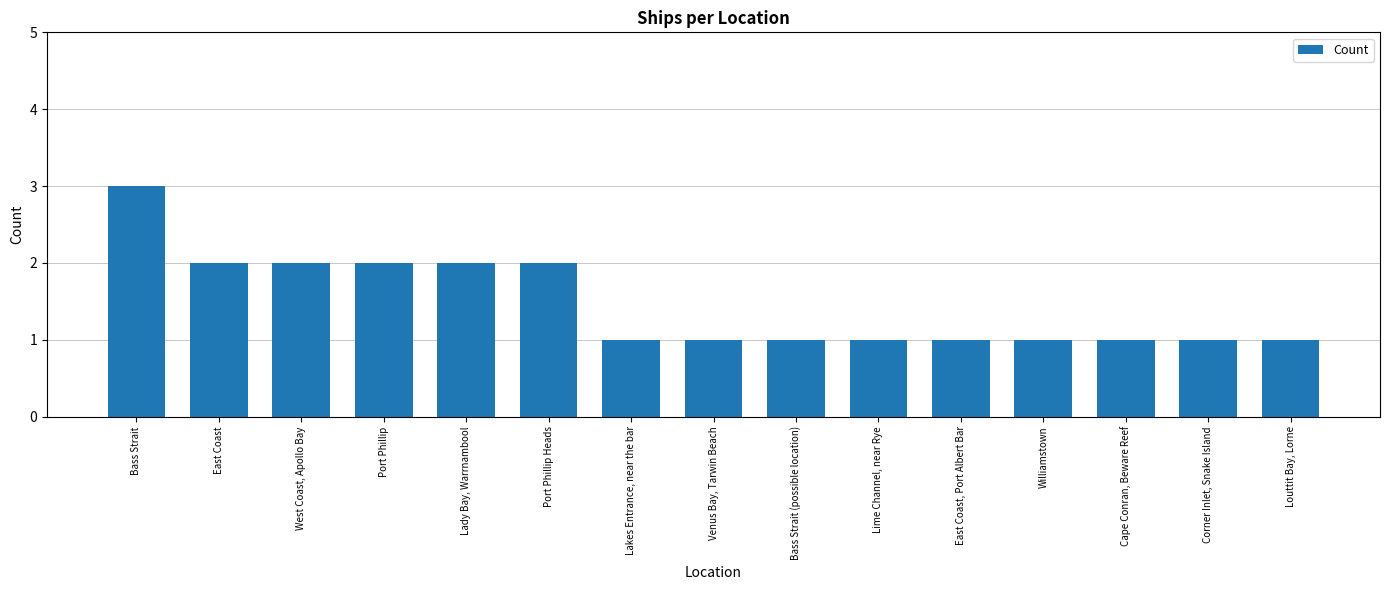

What is the change in value from West Coast, Apollo Bay to Lakes Entrance, near the bar?

-1